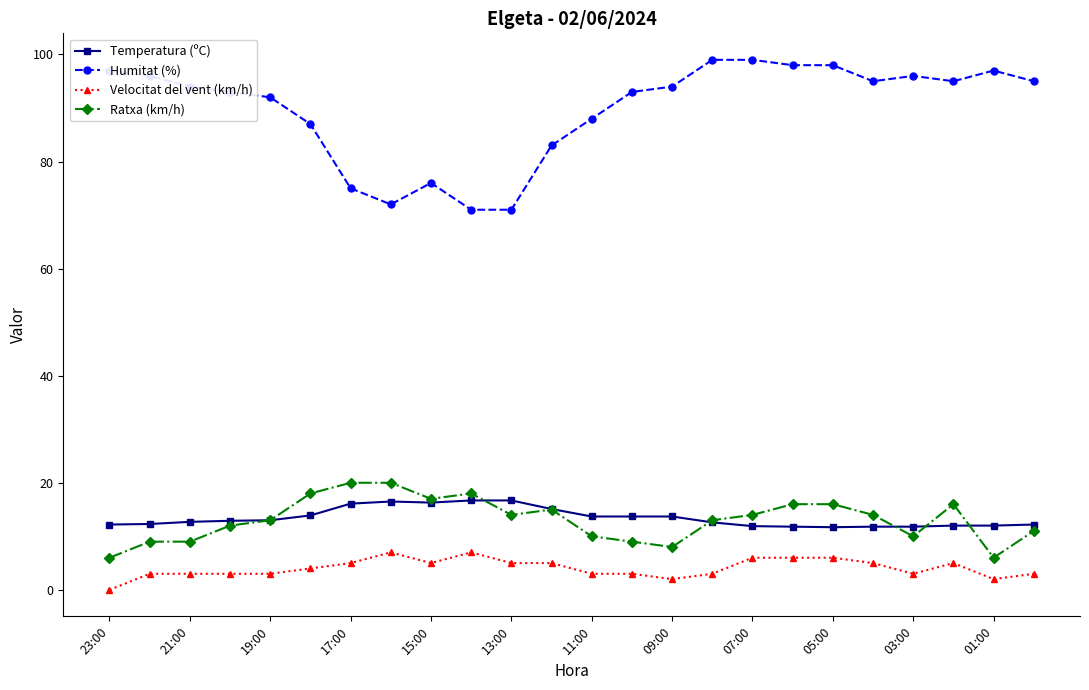

How many categories are shown in the chart?

24